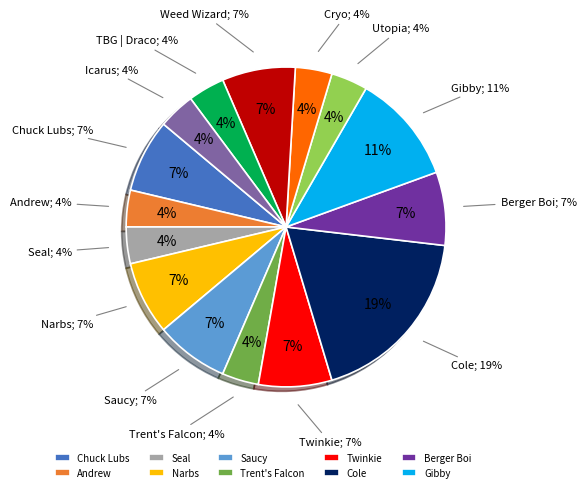

What is the total percentage of Trent's Falcon and Chuck Lubs?

11.1%